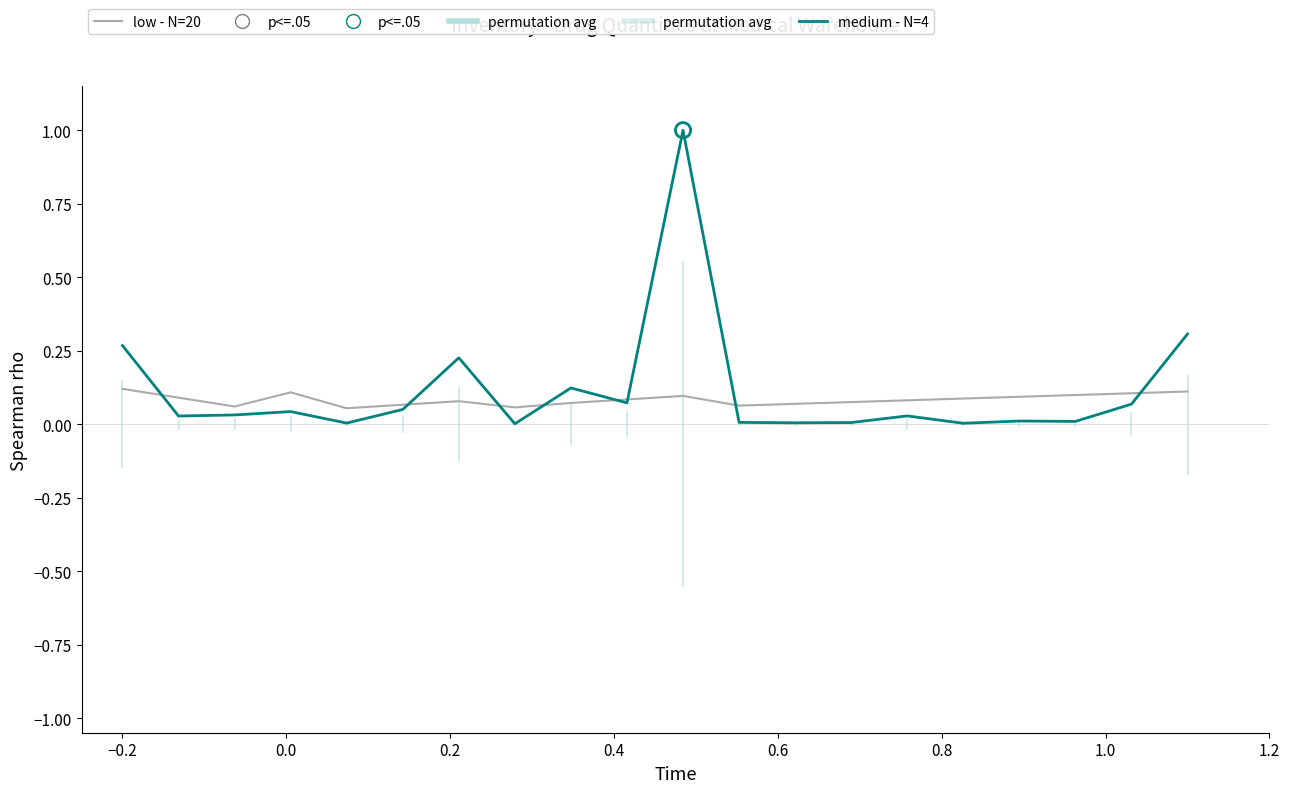

Which series has the widest spread of values?

medium - N=4